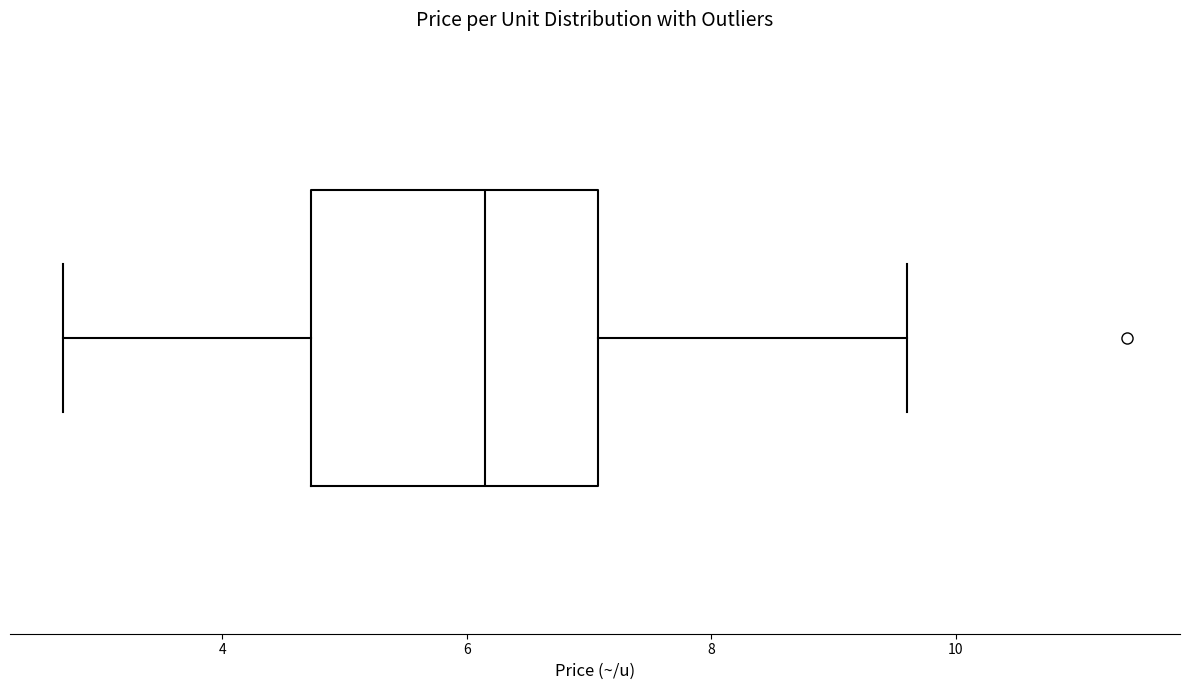

Transcribe this box plot: give where the median line is, the range the box spans, and where the two whiskers end, as read against the x-axis. The values are not printed on the chart, so give them approximately, as read against the axis.

median 6.2, box 4.8 to 7.0, whiskers 2.8 to 9.6